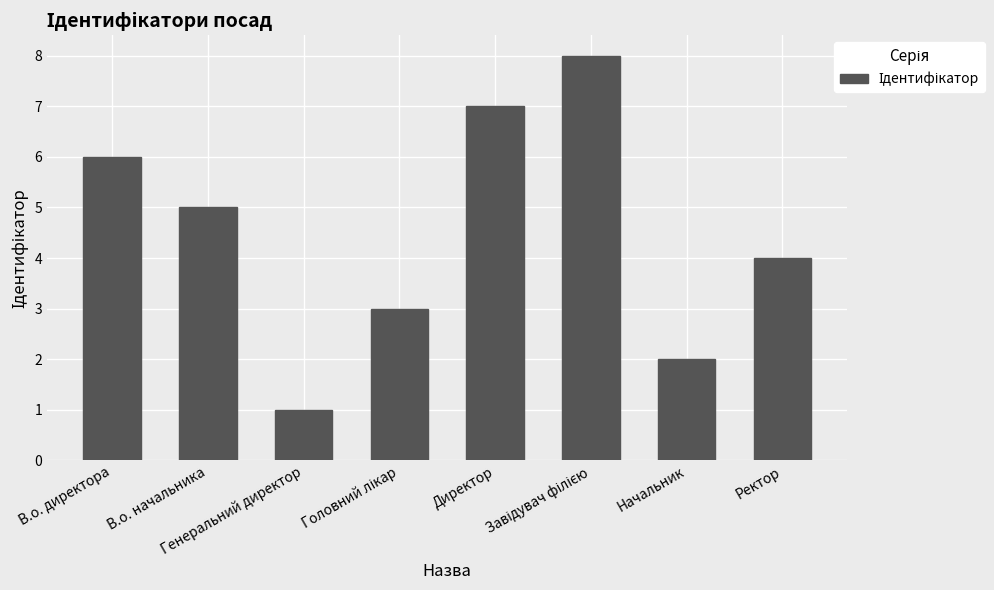

What is the maximum value shown in the chart?

8